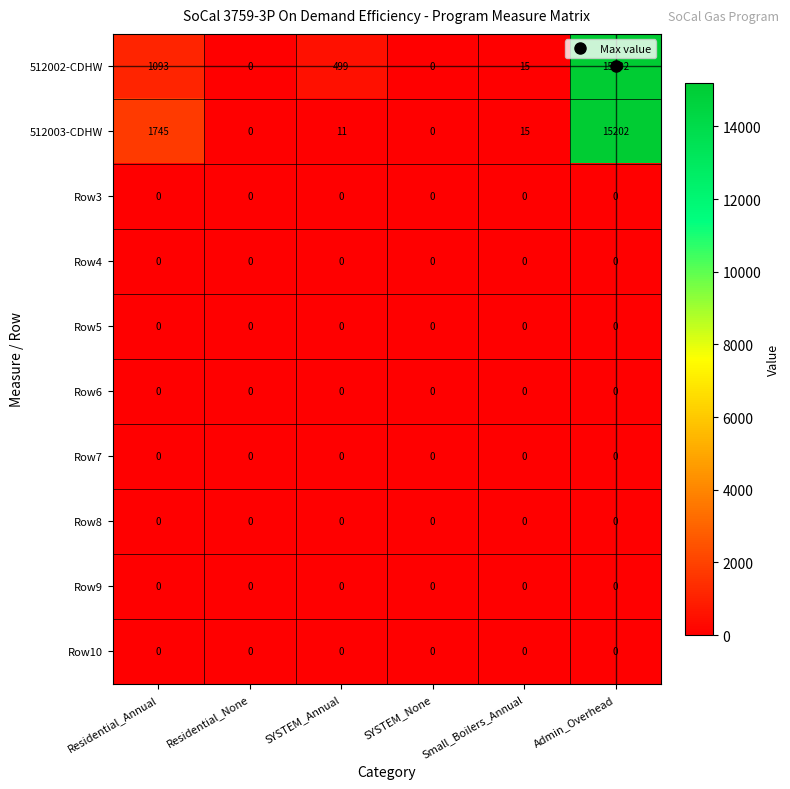

At which category is the sum across all series the highest?

Admin_Overhead